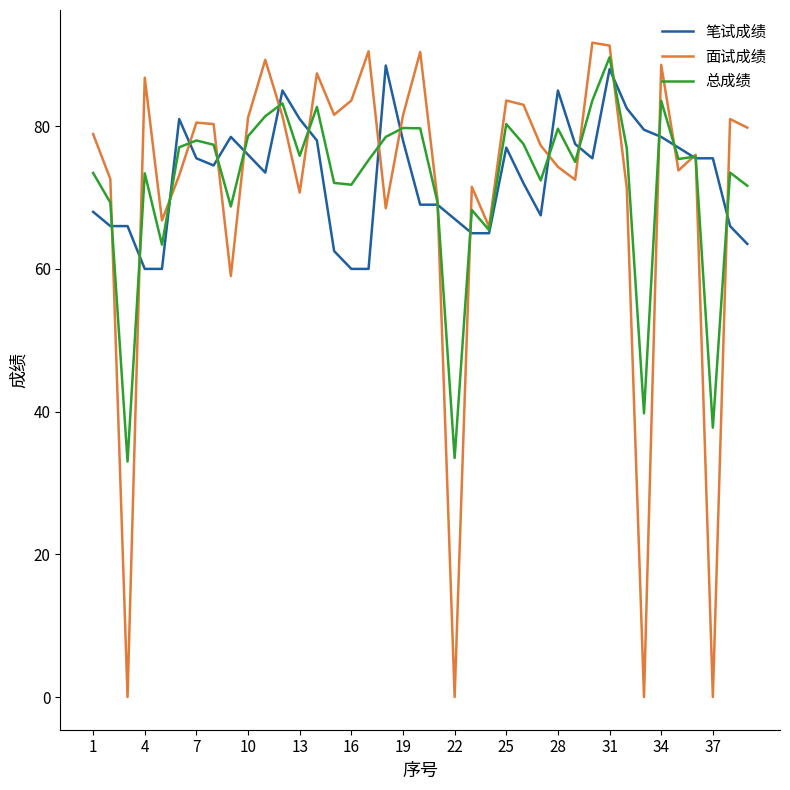

How many lines are shown in the chart?

3